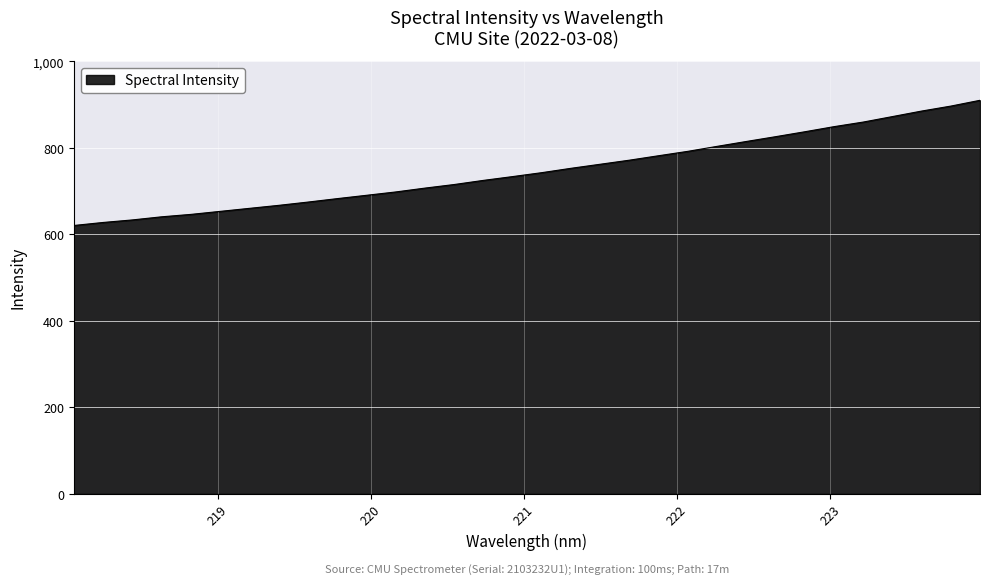

Reading left to right, transcribe all the data shown in this chart.

620.8	627.8	633.6	640.9	646.4	653.4	660.4	667.3	674.9	682.9	690.6	698.3	707.2	715.5	725.1	733.9	743.0	753.0	762.4	771.8	782.1	792.3	803.8	815.1	826.1	837.5	849.3	859.9	872.6	885.4	896.9	910.3